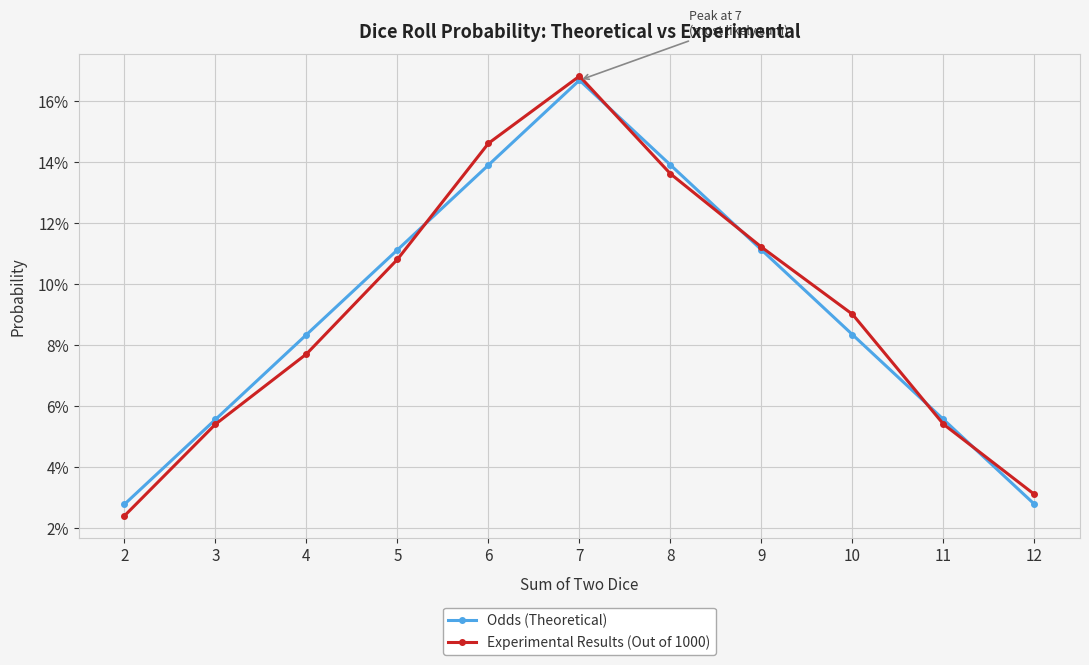

What are all the series names shown in the legend?

Odds (Theoretical), Experimental Results (Out of 1000)